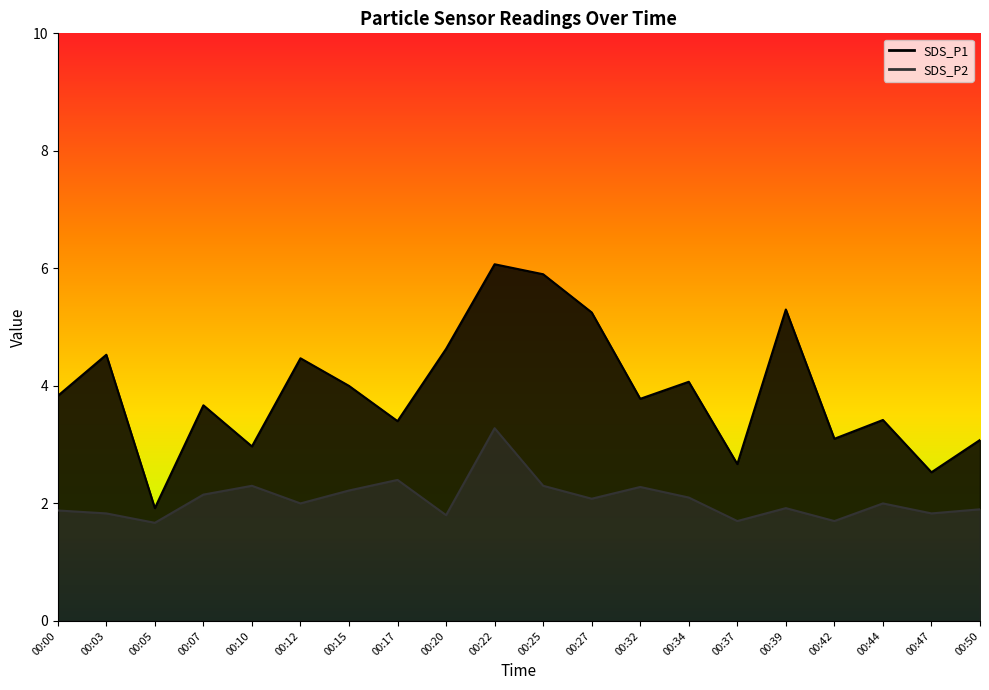

Reading left to right, what are all the values shown in this chart?

SDS_P1: 3.8	4.5	1.9	3.7	3.0	4.5	4.0	3.4	4.6	6.1	5.9	5.2	3.8	4.1	2.7	5.3	3.1	3.4	2.5	3.1
SDS_P2: 1.9	1.8	1.7	2.1	2.3	2.0	2.2	2.4	1.8	3.3	2.3	2.1	2.3	2.1	1.7	1.9	1.7	2.0	1.8	1.9